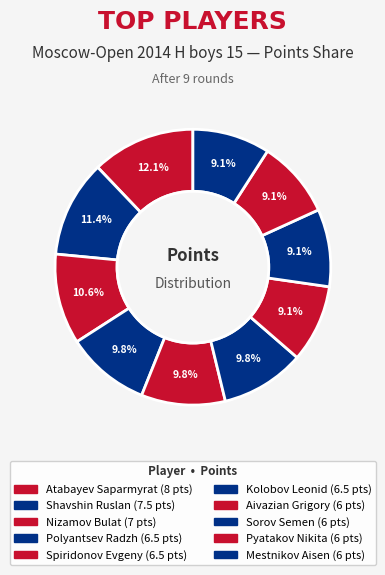

Count the number of slices in the pie.

10